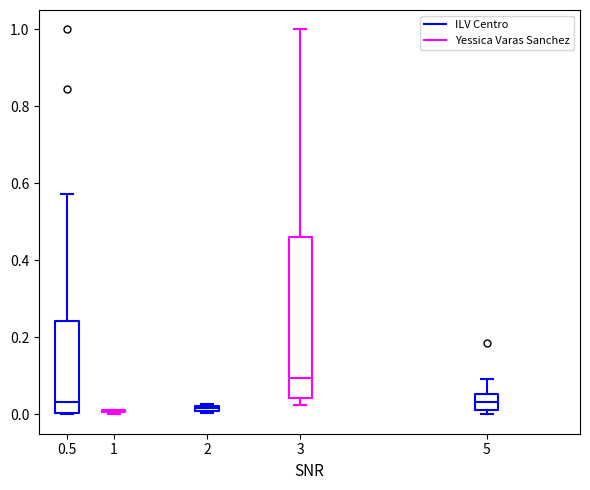

Comparing the boxes themselves (not the whiskers), which one is the tallest?

3